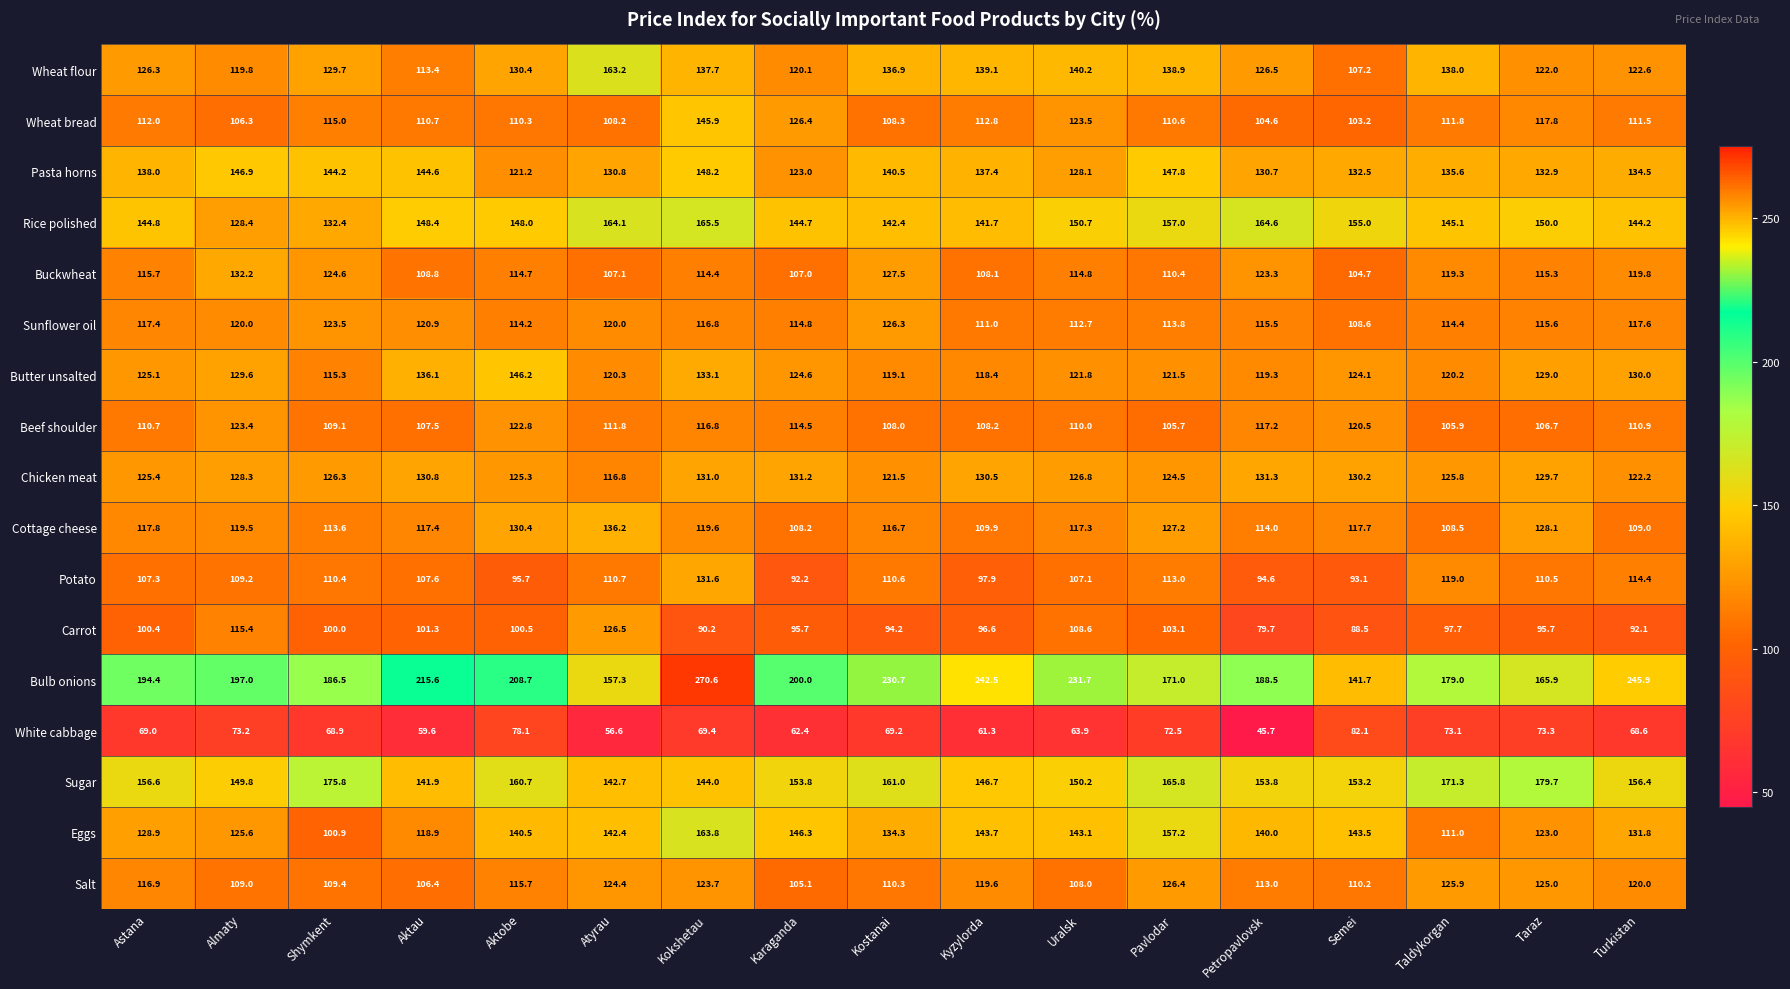

Is it true that Potato equals 110.6 at Kostanai?

True